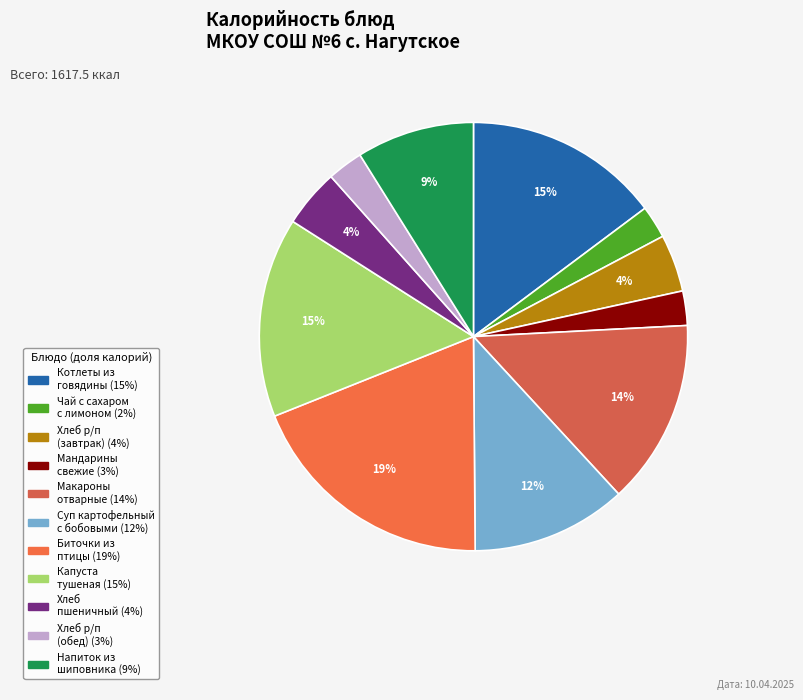

How many segments does this pie chart have?

11